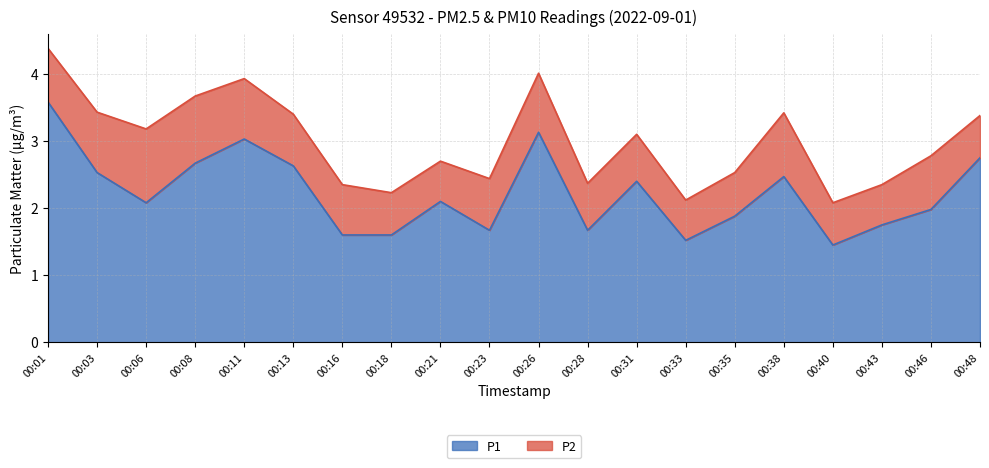

Rank the categories by value from lowest to highest.

00:40, 00:33, 00:16, 00:18, 00:23, 00:28, 00:43, 00:35, 00:46, 00:06, 00:21, 00:31, 00:38, 00:03, 00:13, 00:08, 00:48, 00:11, 00:26, 00:01